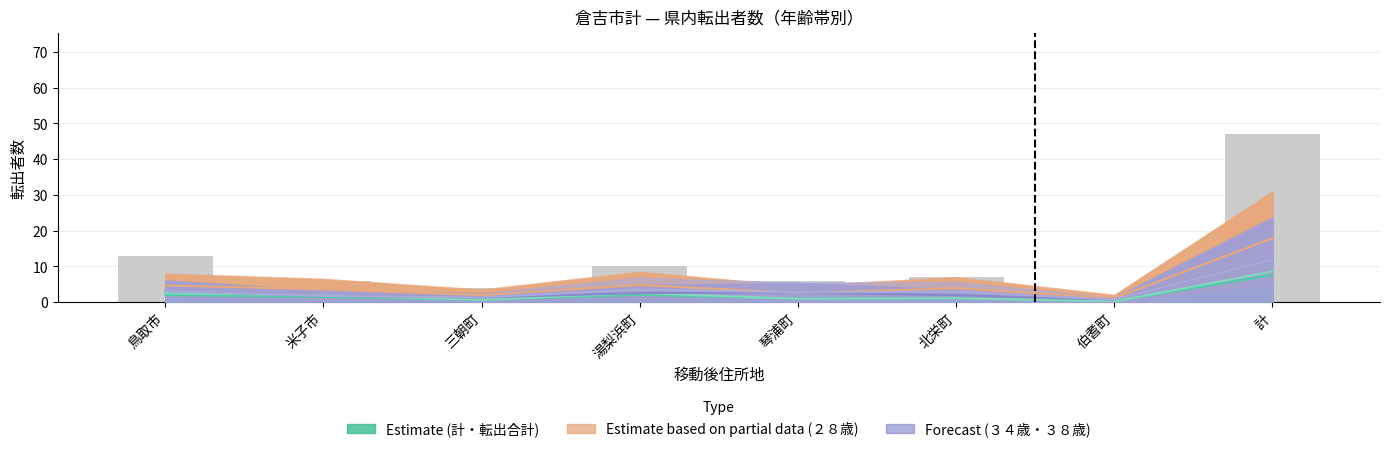

The chart shows a value of 13 at 鳥取市. True or false?

True